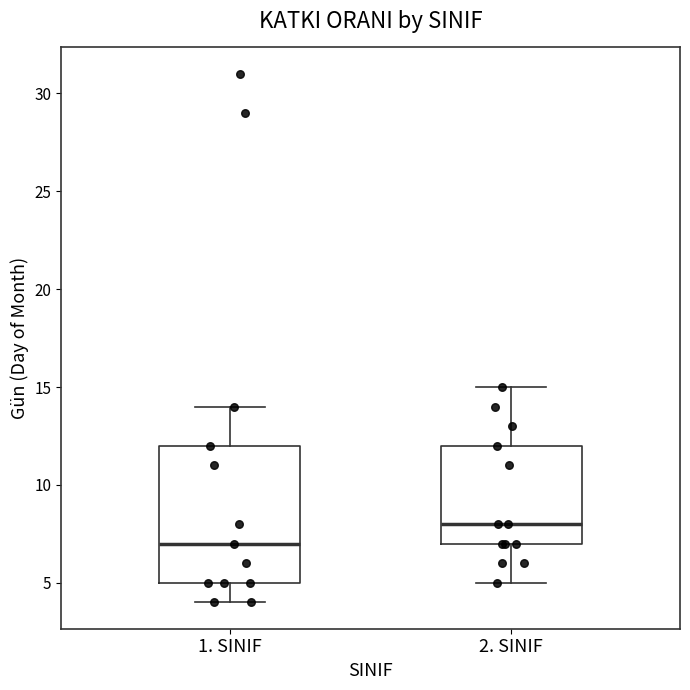

Reading left to right, read every box against the y-axis: the position of its median line, the range the box covers, and the ends of its whiskers. The values are not printed on the chart, so give them approximately, as read against the axis.

1. SINIF: median 7, box 5 to 12, whiskers 4 to 14
2. SINIF: median 8, box 7 to 12, whiskers 5 to 15